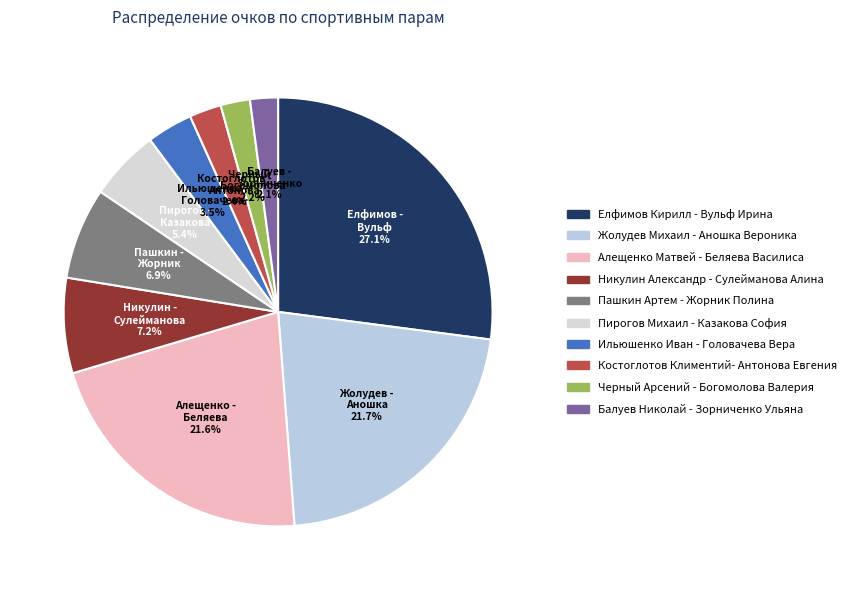

What percentage is the Черный Арсений - Богомолова Валерия slice, to the nearest percent?

2%